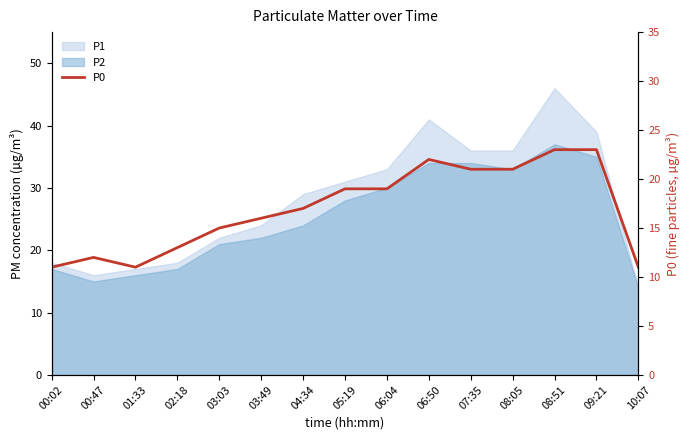

What is the difference between the second highest and minimum values?

12